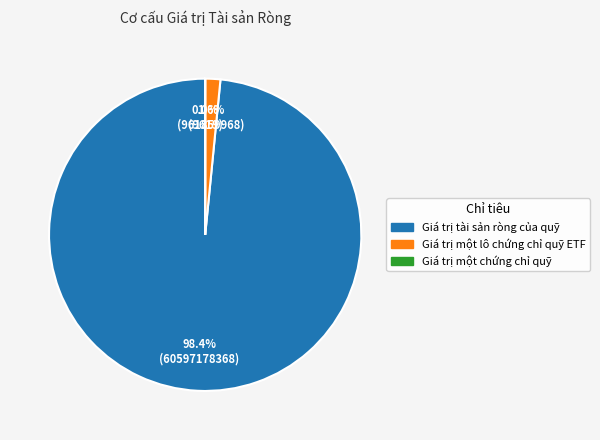

What is the majority slice?

Giá trị tài sản ròng của quỹ